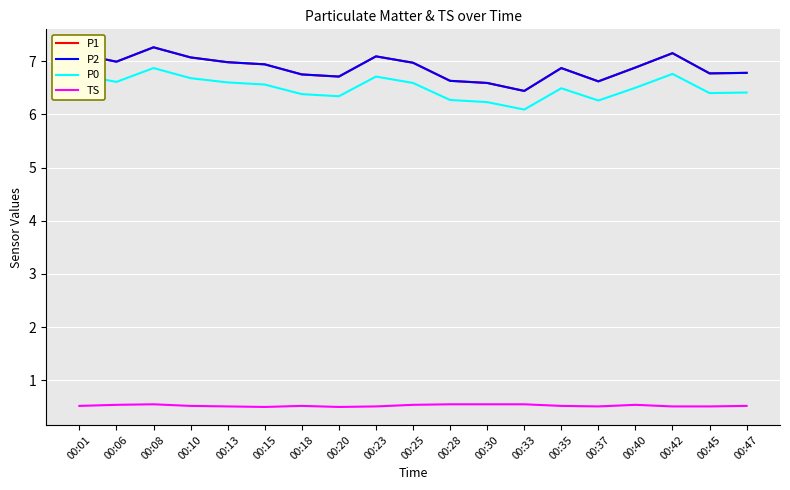

Is this an area chart (filled region under the line)?

No